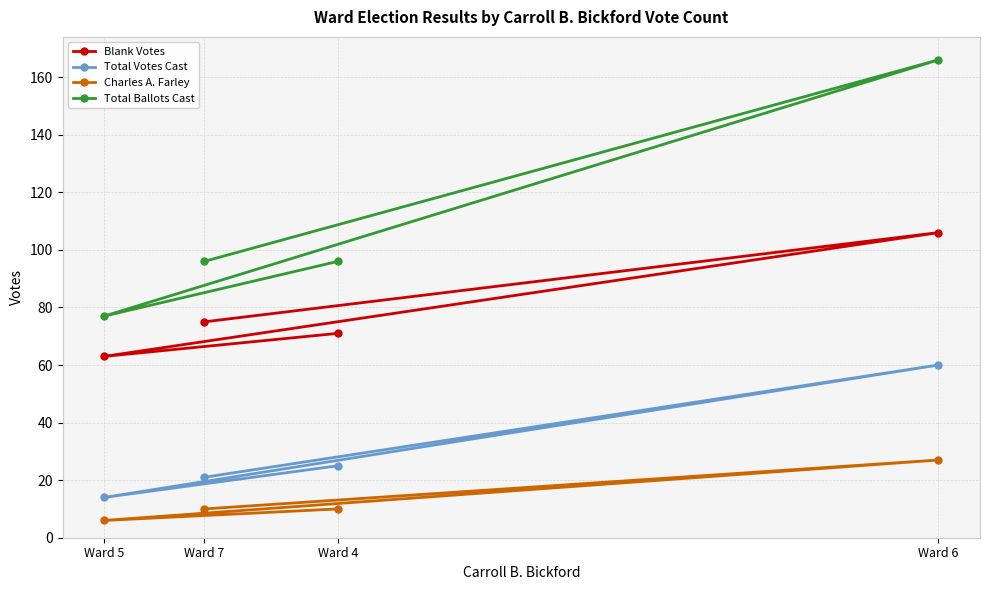

At which category does Total Ballots Cast reach its first local valley?

Ward 5